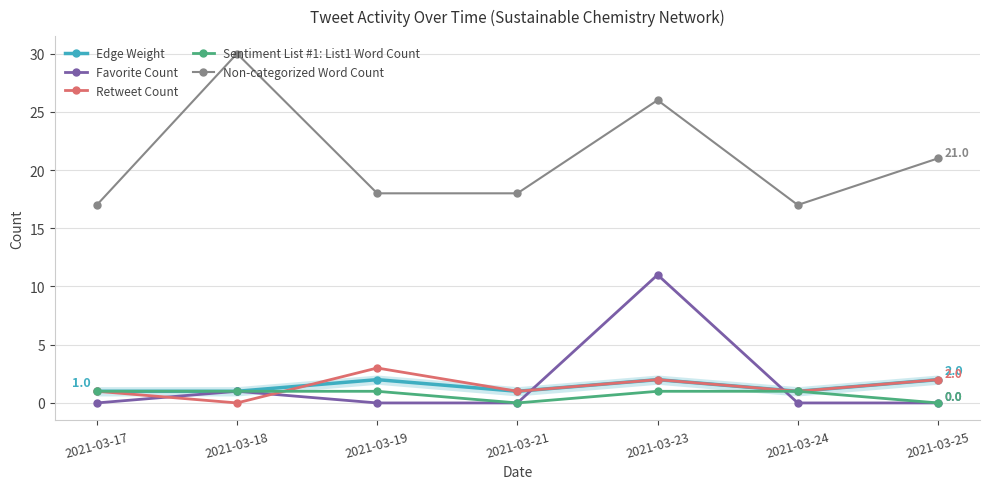

In Favorite Count, how many points are higher than both neighbors (excluding endpoints)?

2